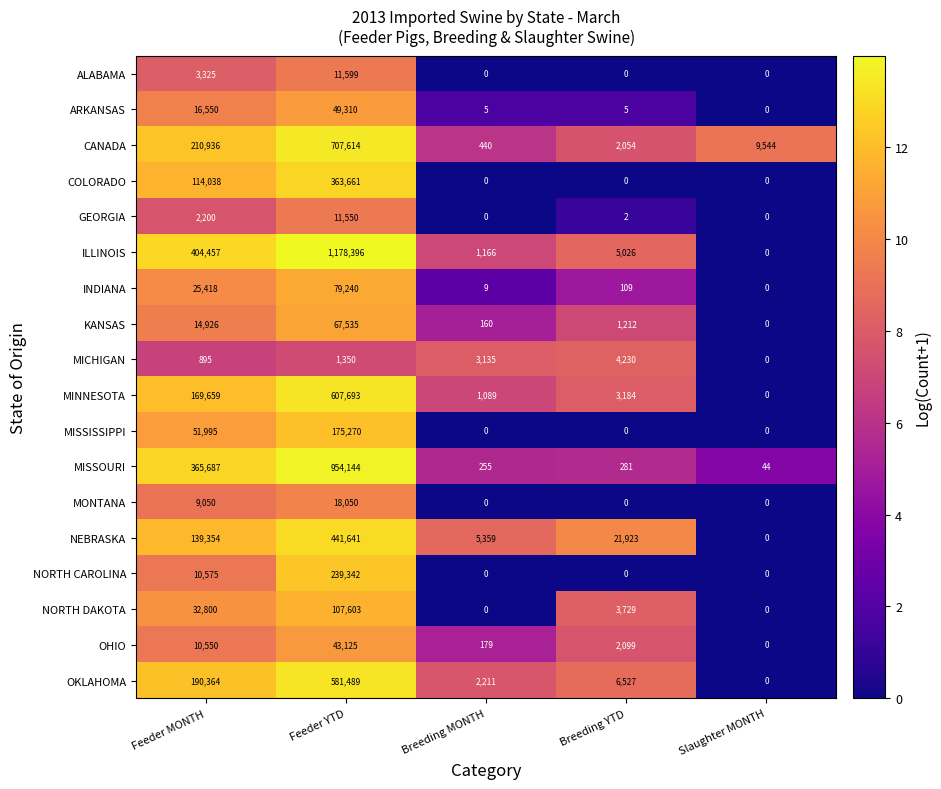

What is the sum of the GEORGIA values at Breeding MONTH and Feeder MONTH?

2200